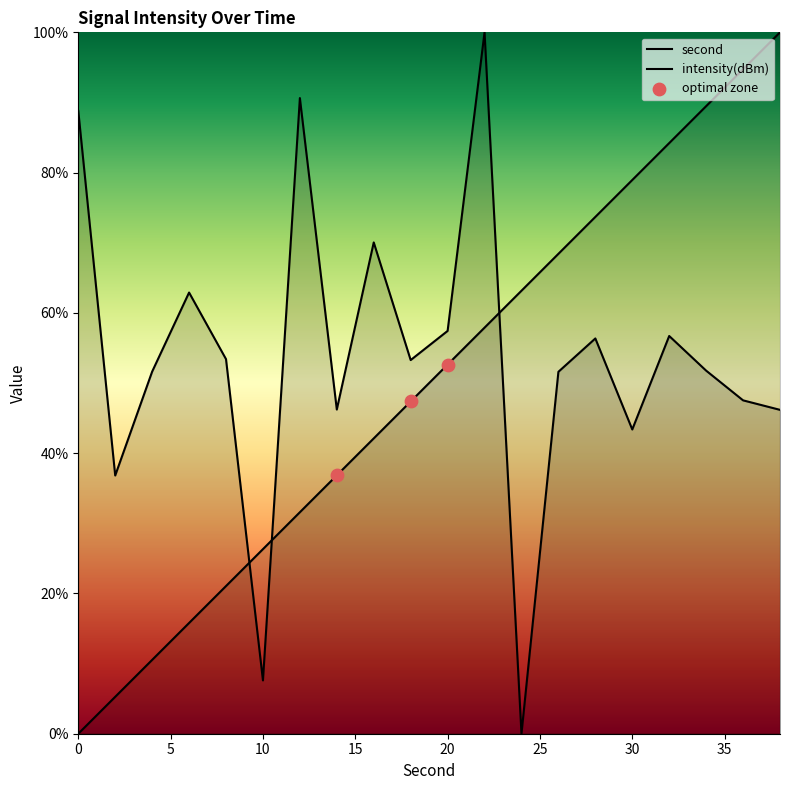

At how many categories does at least one series exceed 62?

13